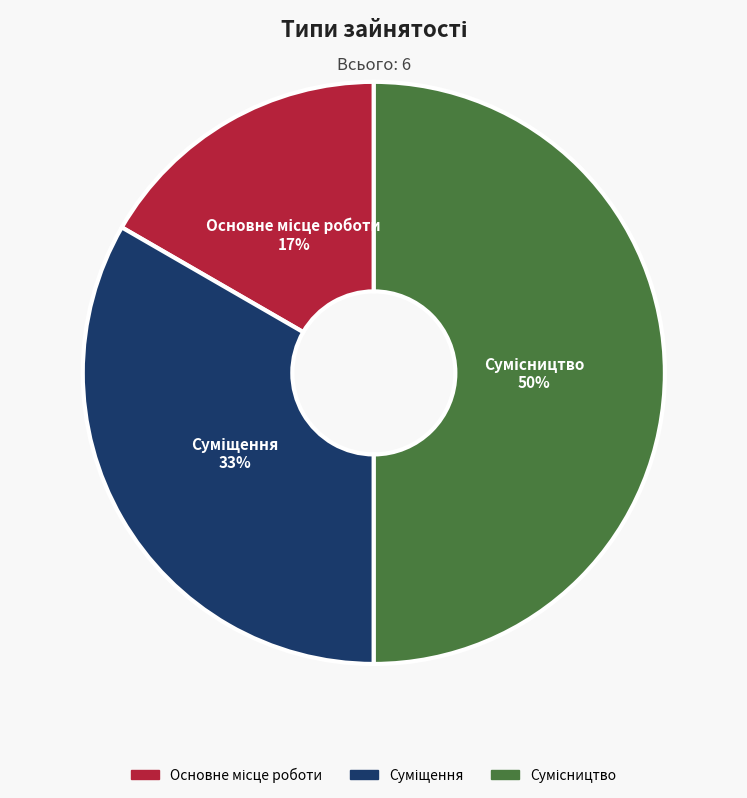

Rank the categories by value from highest to lowest.

Сумісництво, Суміщення, Основне місце роботи